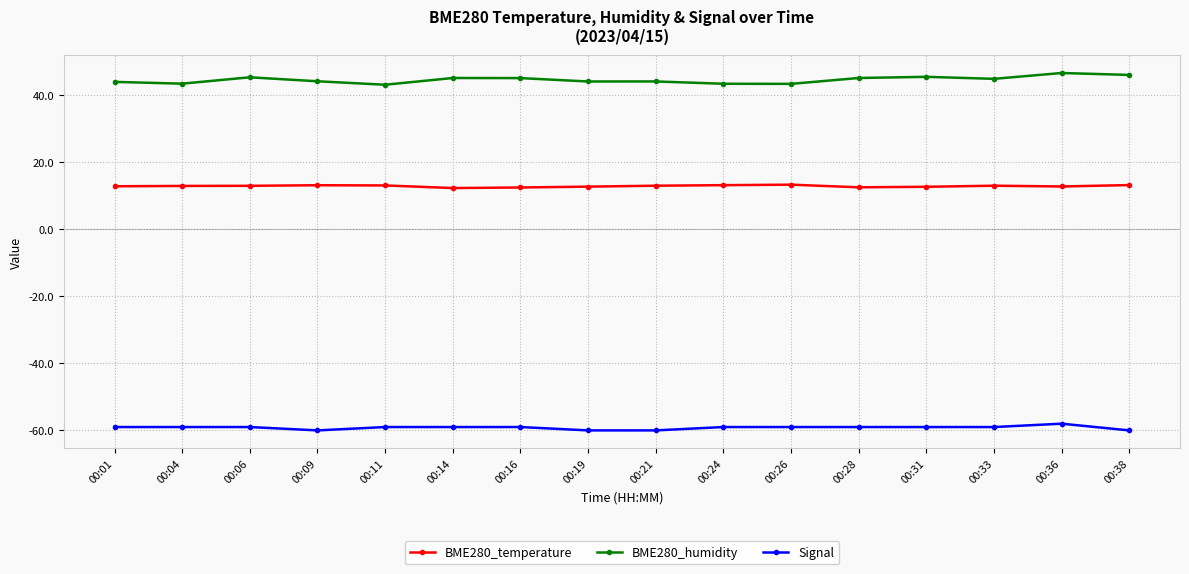

What is the lowest value of the BME280_temperature series?

12.3